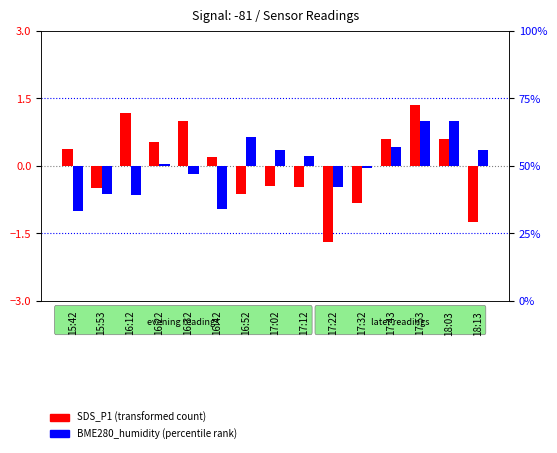

Between 16:32 and 15:42, which is larger?

16:32